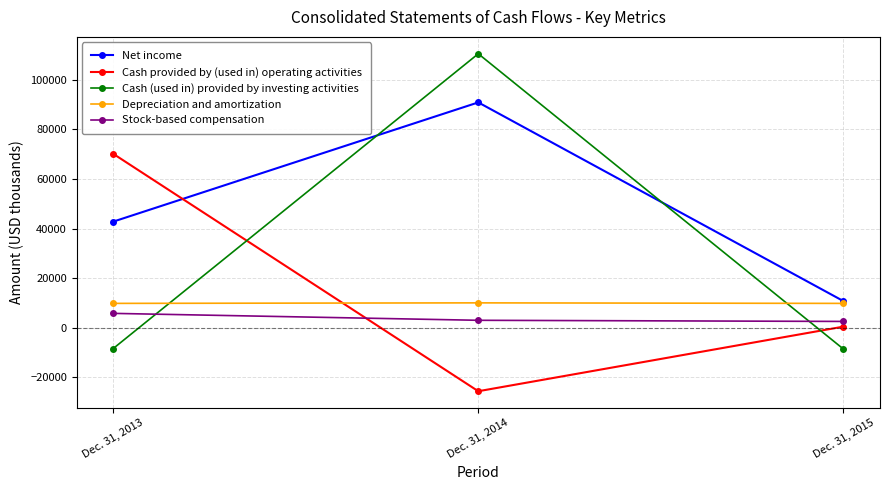

What is the value of the Net income point at the 1st from the left?

42824